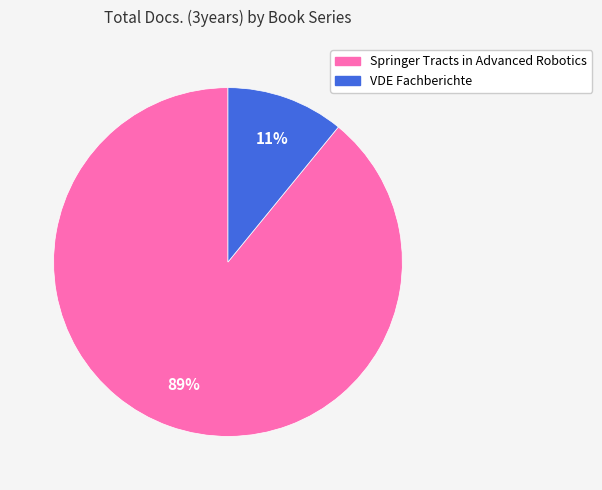

Approximately how many times larger is the value at VDE Fachberichte compared to Springer Tracts in Advanced Robotics?

0.1